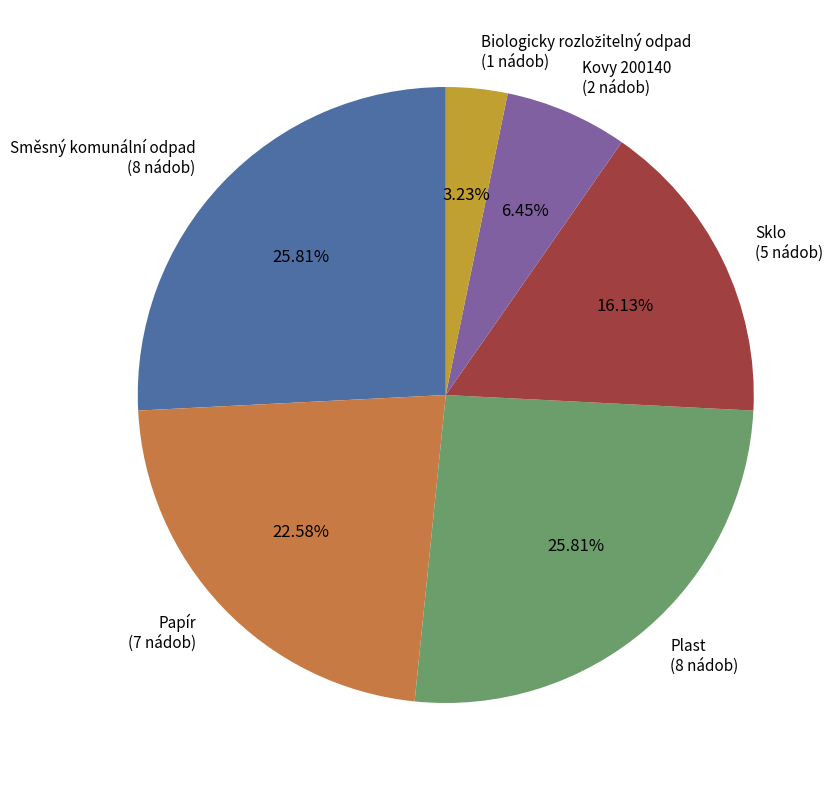

Do Sklo and Kovy 200140 together represent more than half of the pie?

No